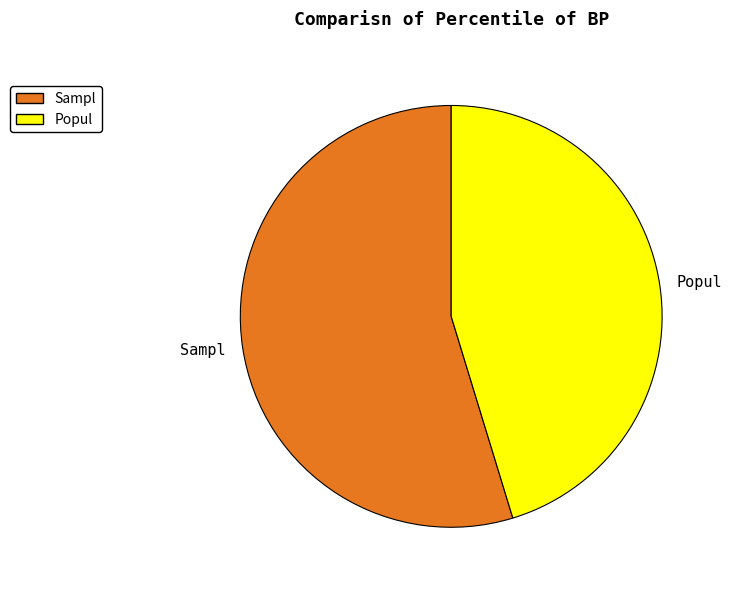

Which slice is the largest?

Sampl